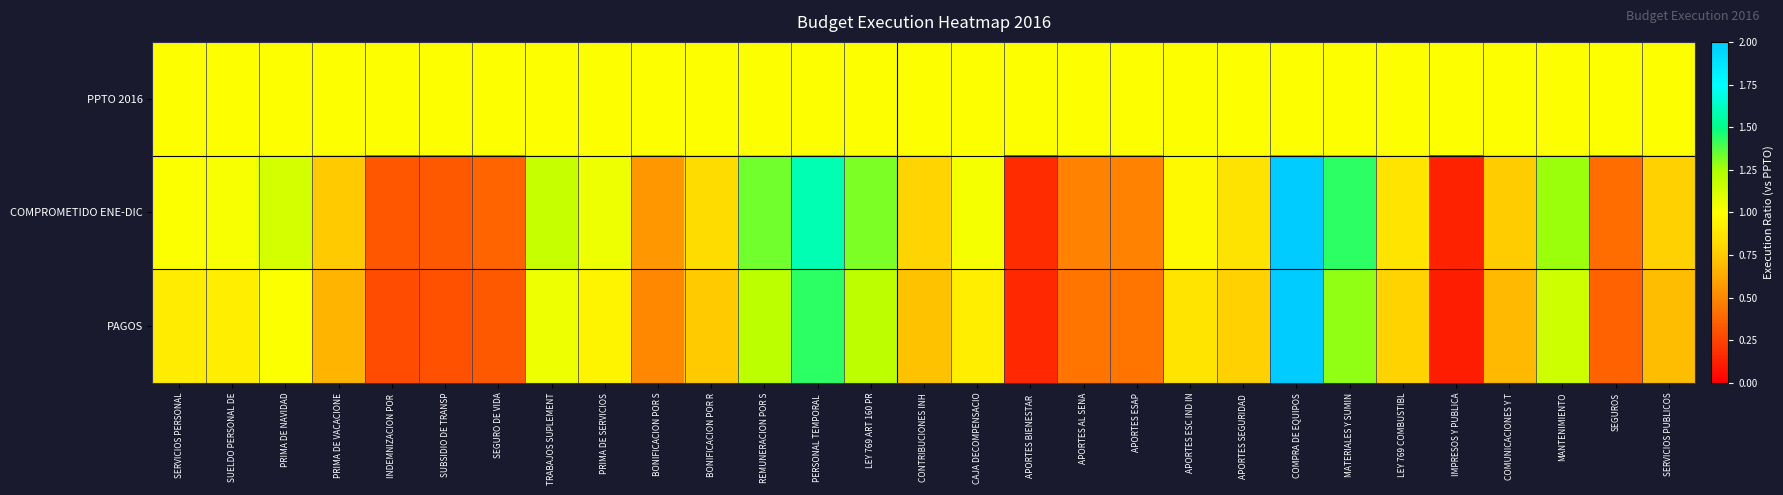

What is the total value across all series at CONTRIBUCIONES INH?

2.5